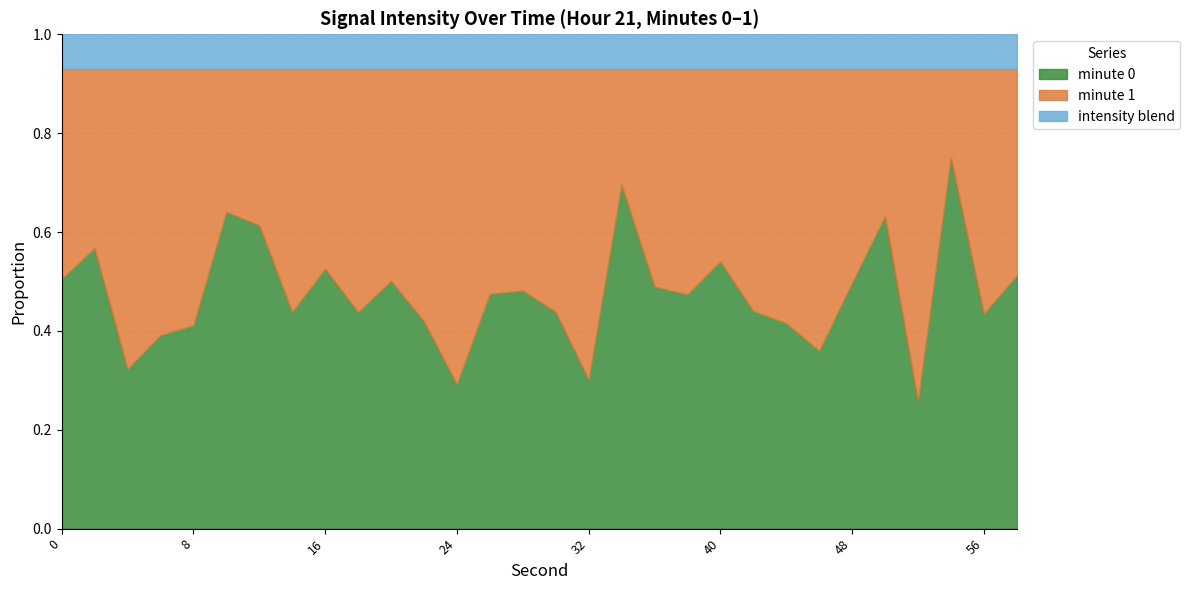

True or false: the data shows -54.0 at 2.

False